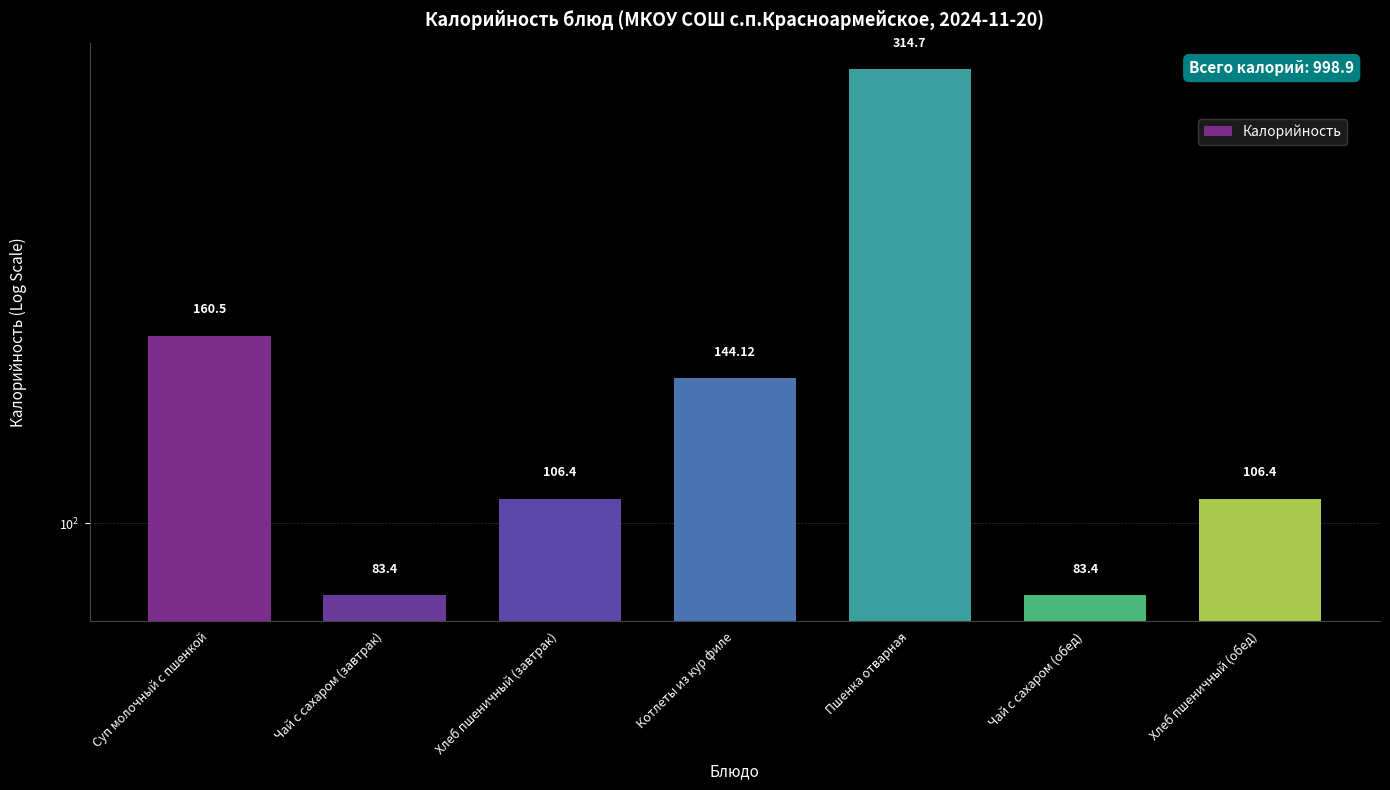

Does the chart contain stacked bars?

No